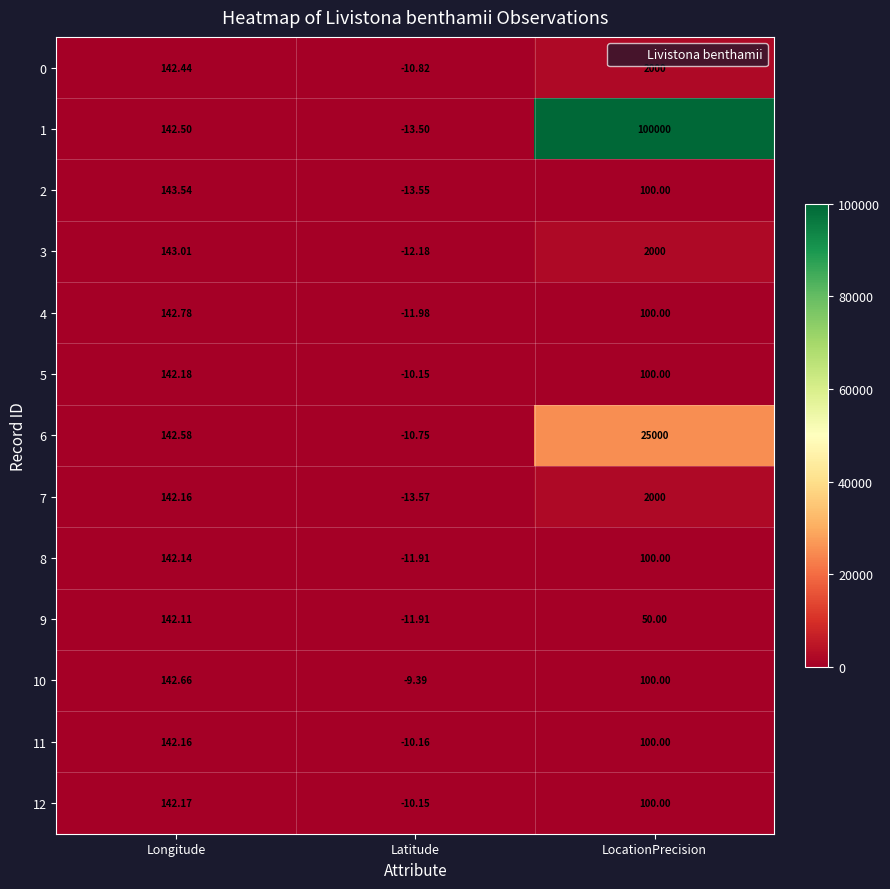

At which category is the sum across all series the highest?

LocationPrecision